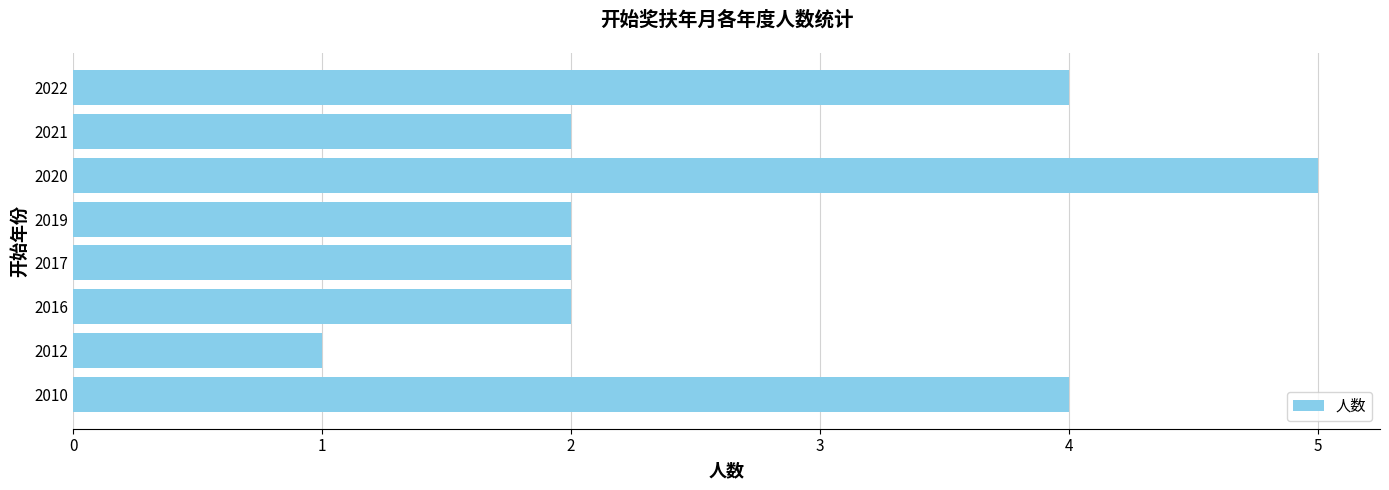

Which category has the highest value across all series?

2020